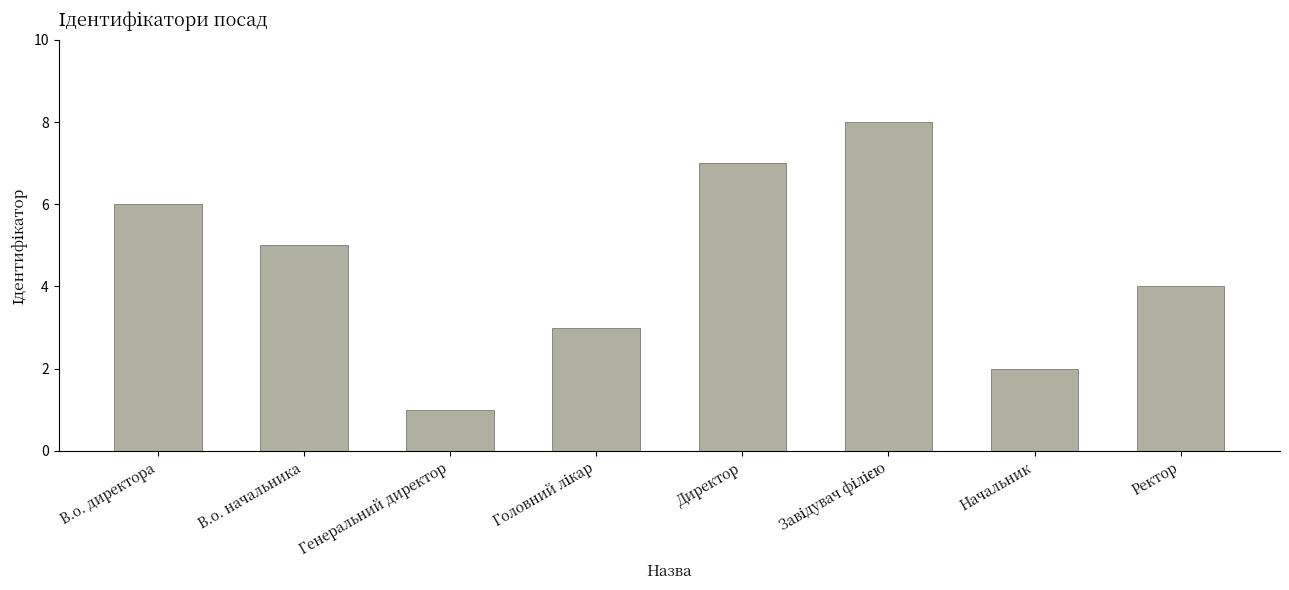

Which label corresponds to the smallest value in the chart?

Генеральний директор